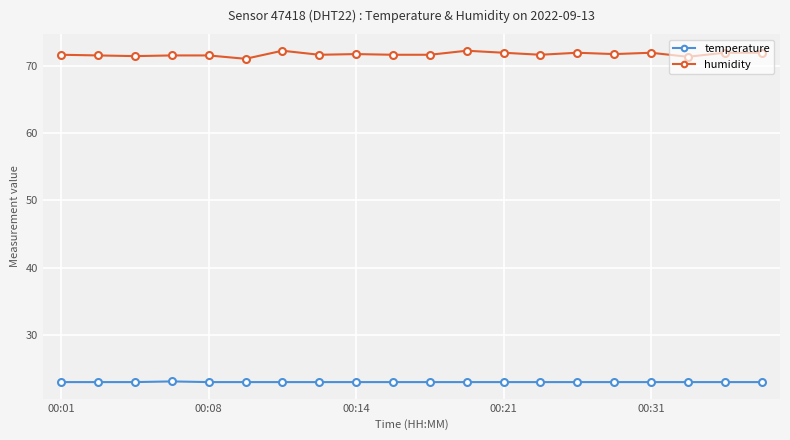

What is the value of the humidity point at the 8th from the left?

71.6